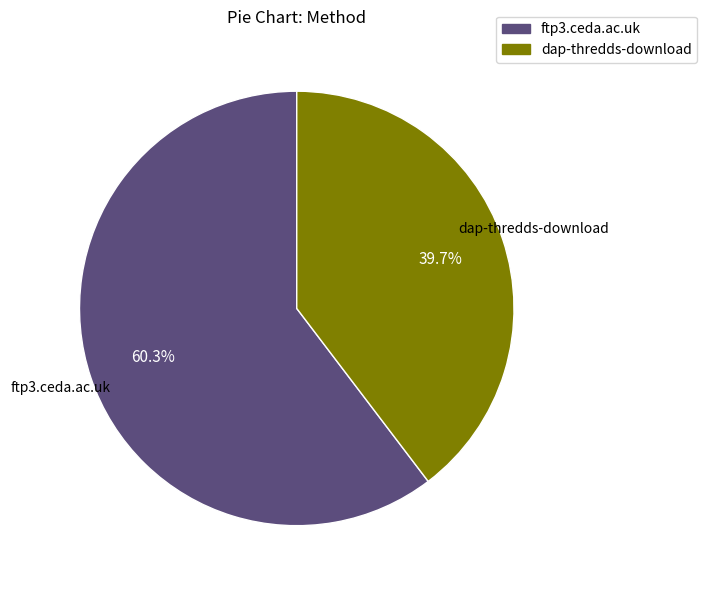

What is the total percentage of dap-thredds-download and ftp3.ceda.ac.uk?

100.0%